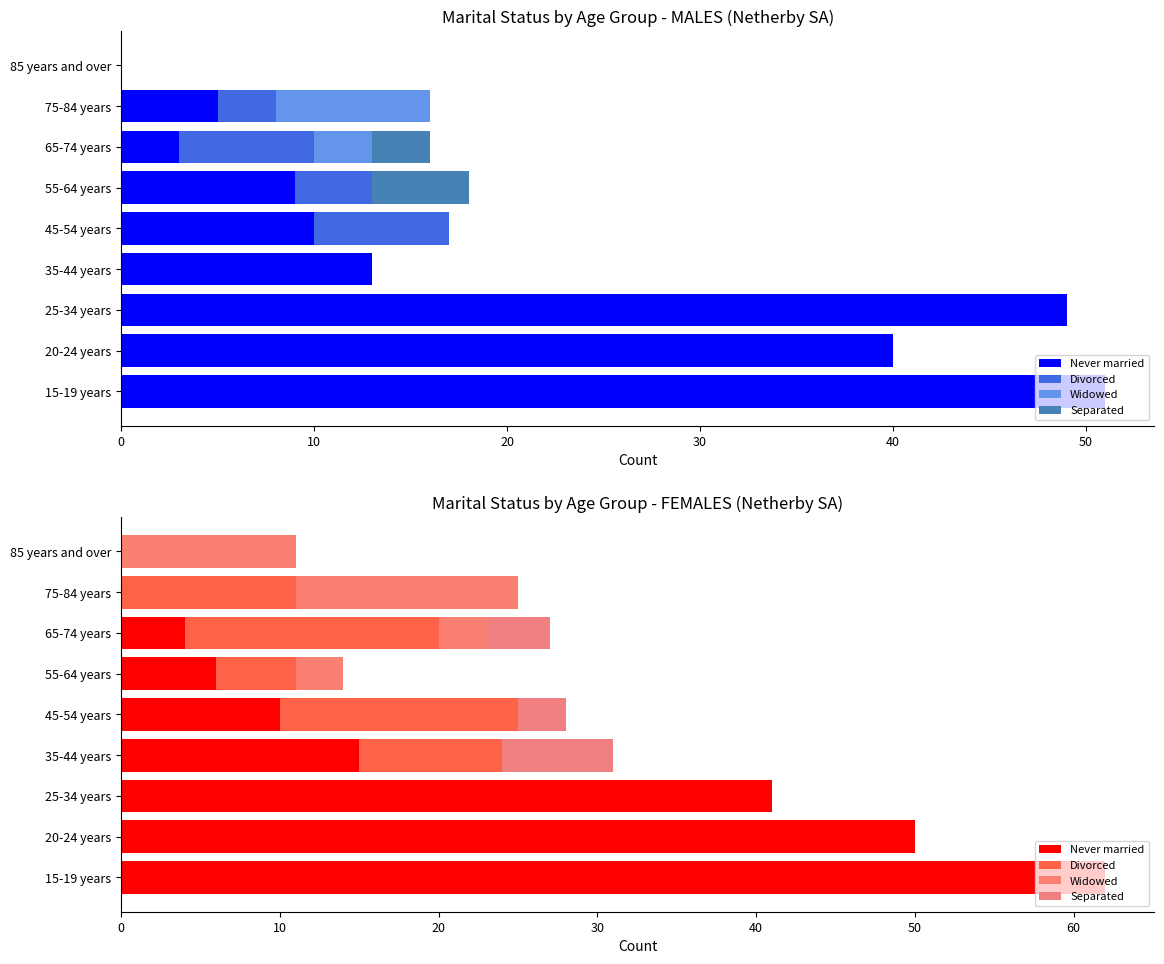

Is the value of Widowed at 20-24 years greater than the value of Divorced at 25-34 years?

No